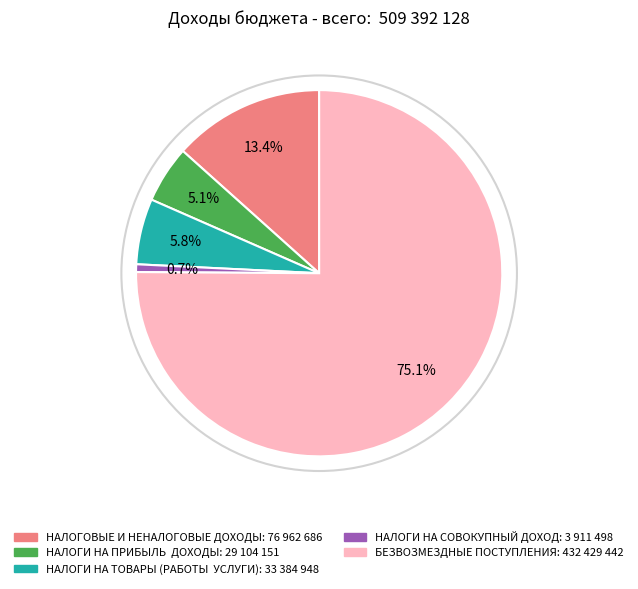

Is there a majority slice in this chart?

Yes